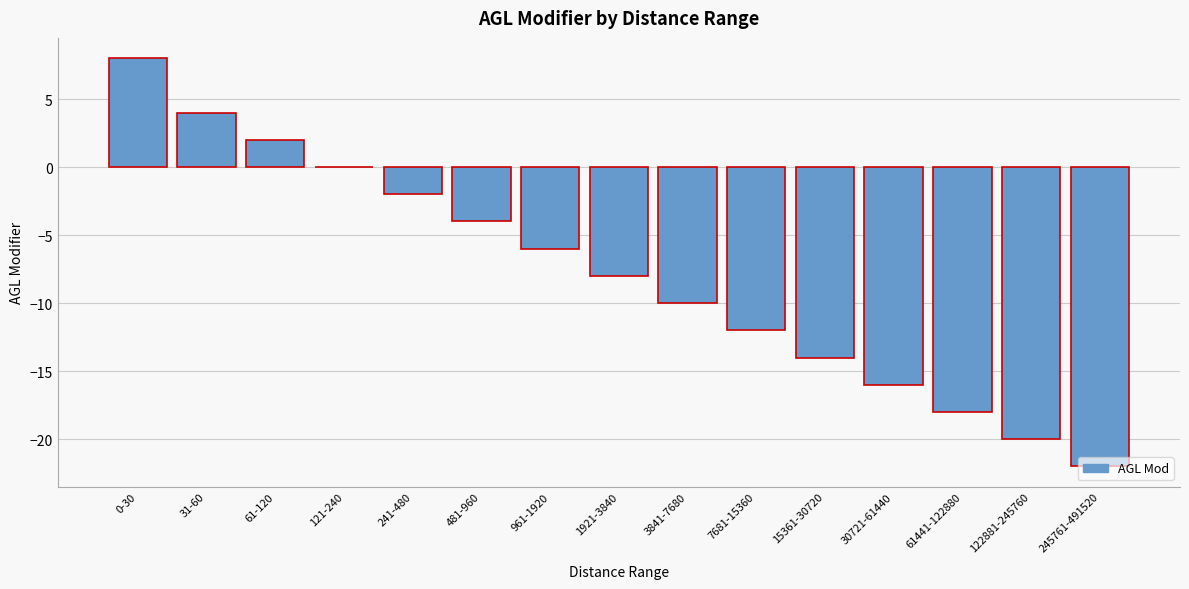

Between 122881-245760 and 241-480, which is larger?

241-480